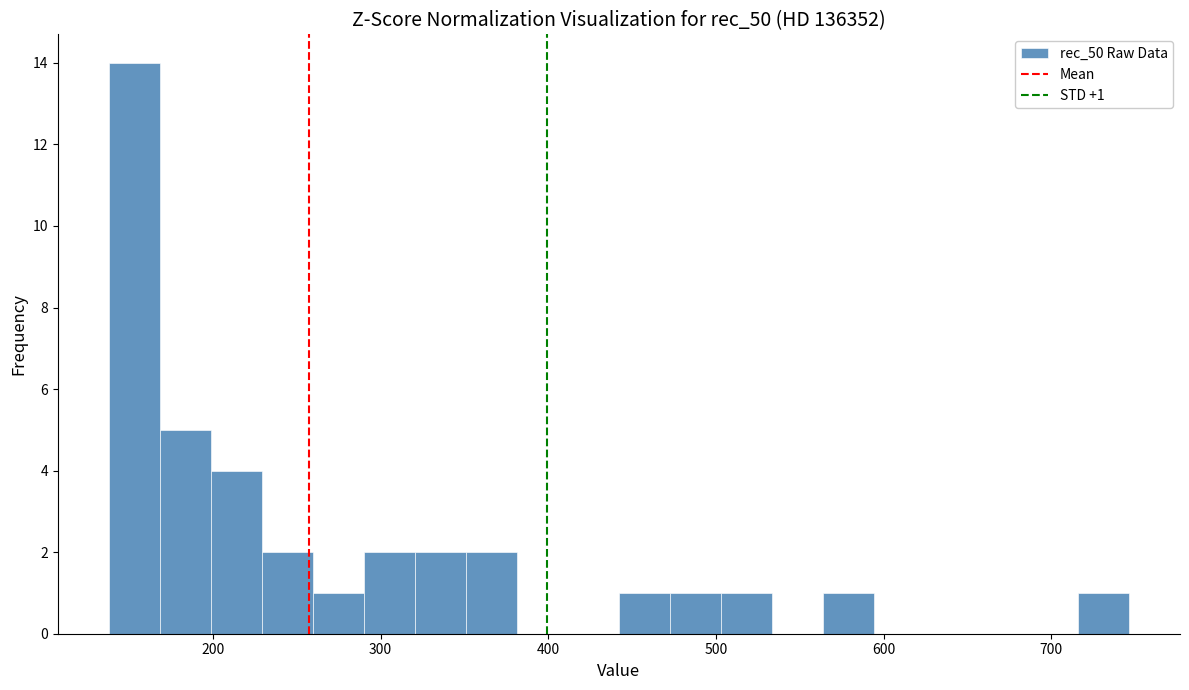

Around what value on the x-axis is the tallest bar? Give the approximate position of its centre, as read against the axis.

150